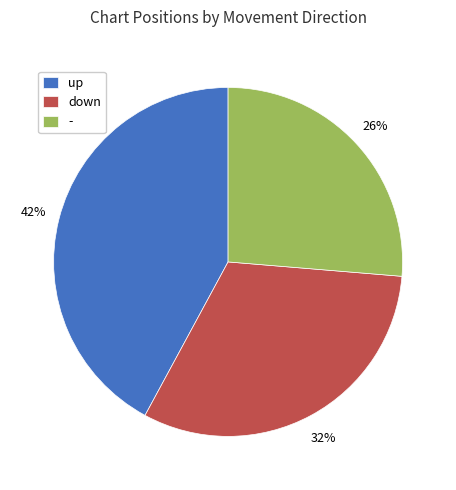

Combined, do - and up account for over 50%?

Yes